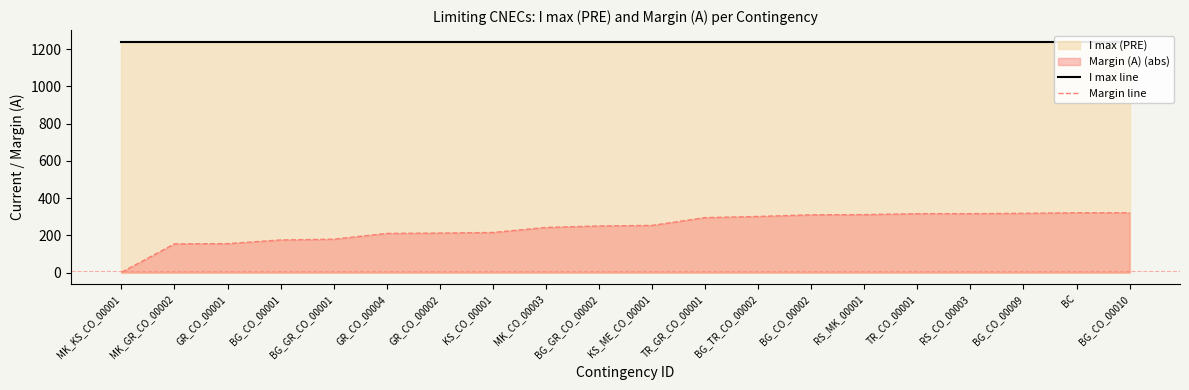

How many data points does each series have?

20